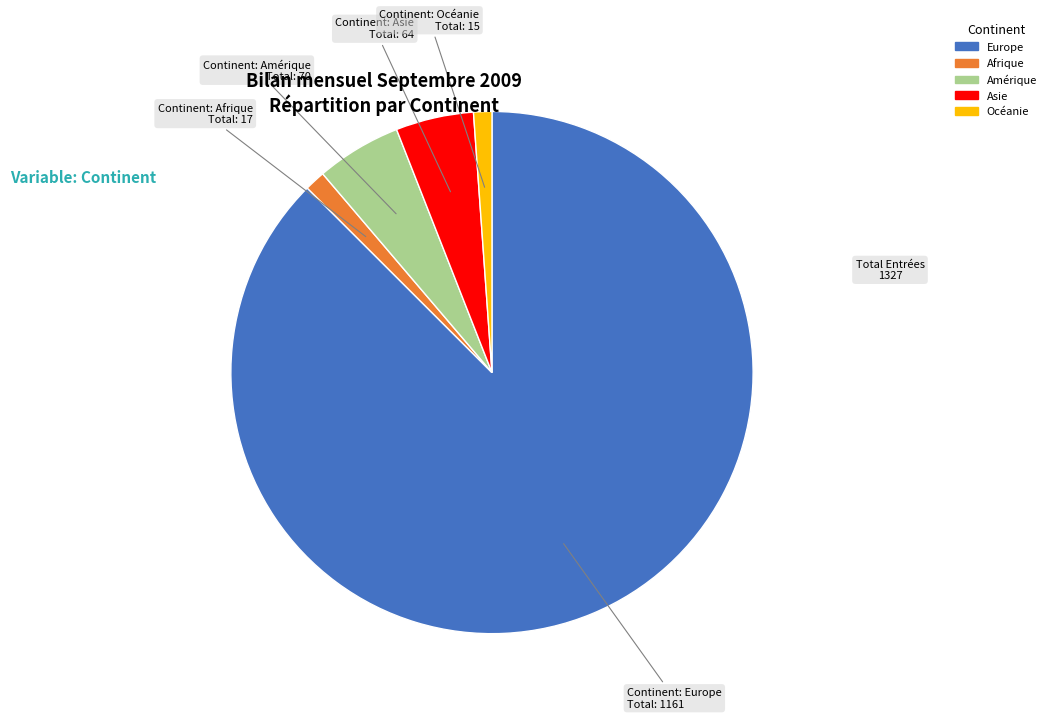

Which category has the biggest portion of the pie?

Europe